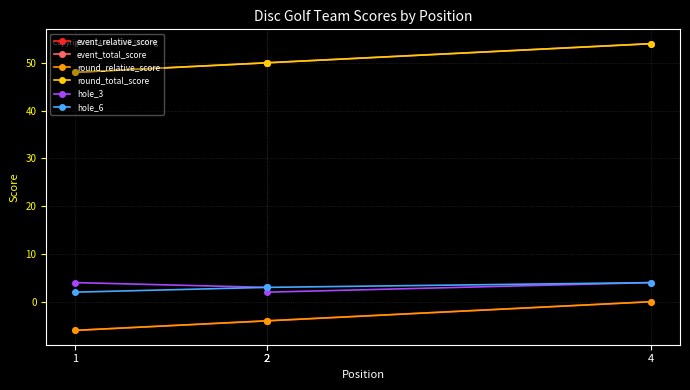

True or false: event_relative_score and round_relative_score cross at least once.

False